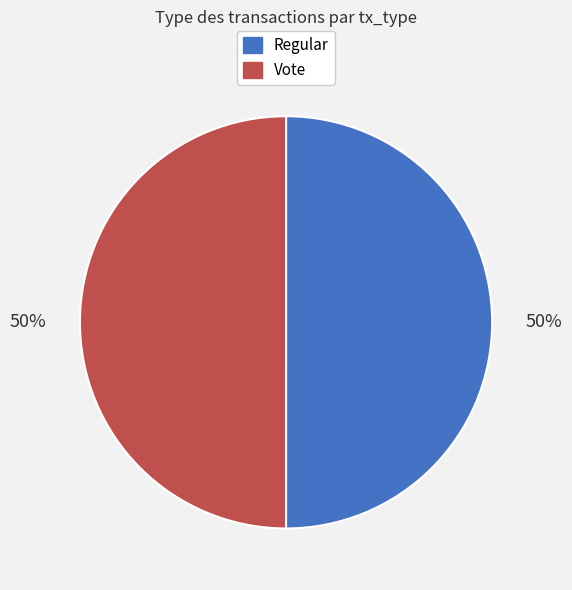

Combined, do Vote and Regular account for over 50%?

Yes